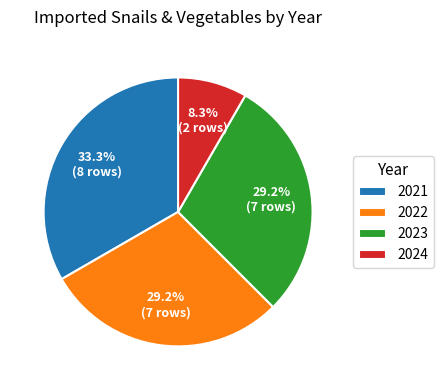

The 2022 slice represents 29% of the pie. True or false?

True